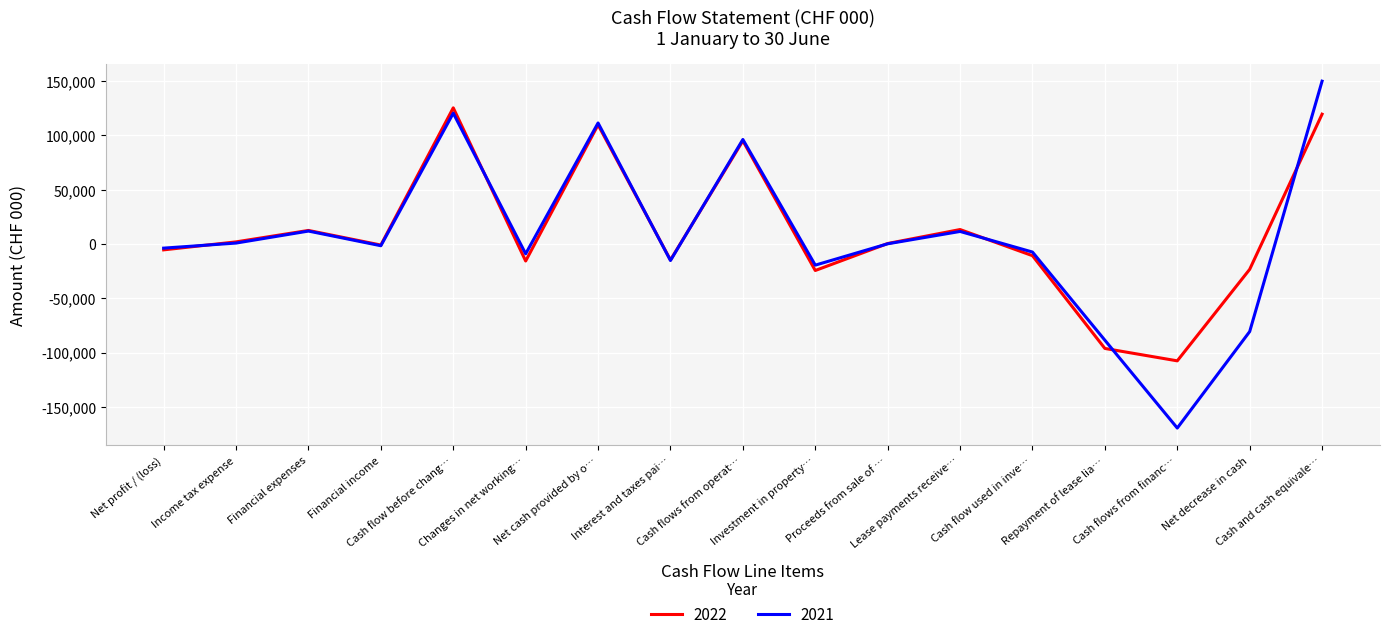

Which series has the largest range (max minus min)?

2021